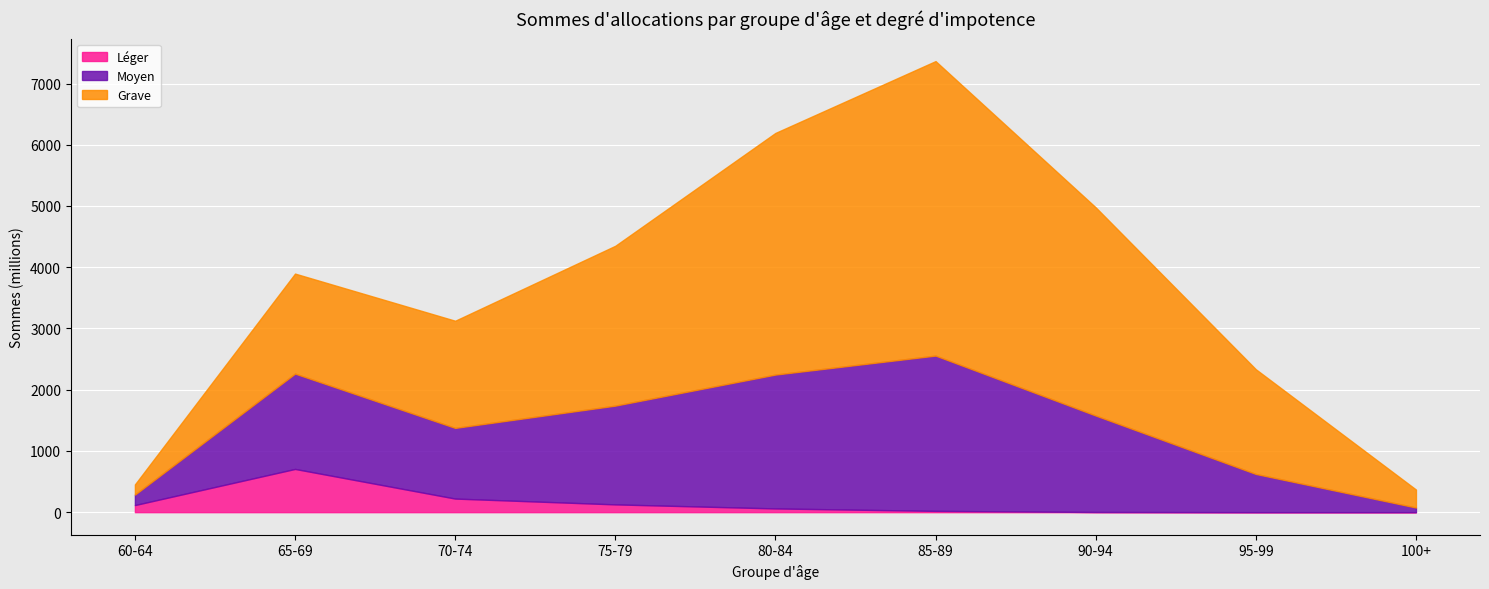

True or false: Léger and Grave intersect in this chart.

False